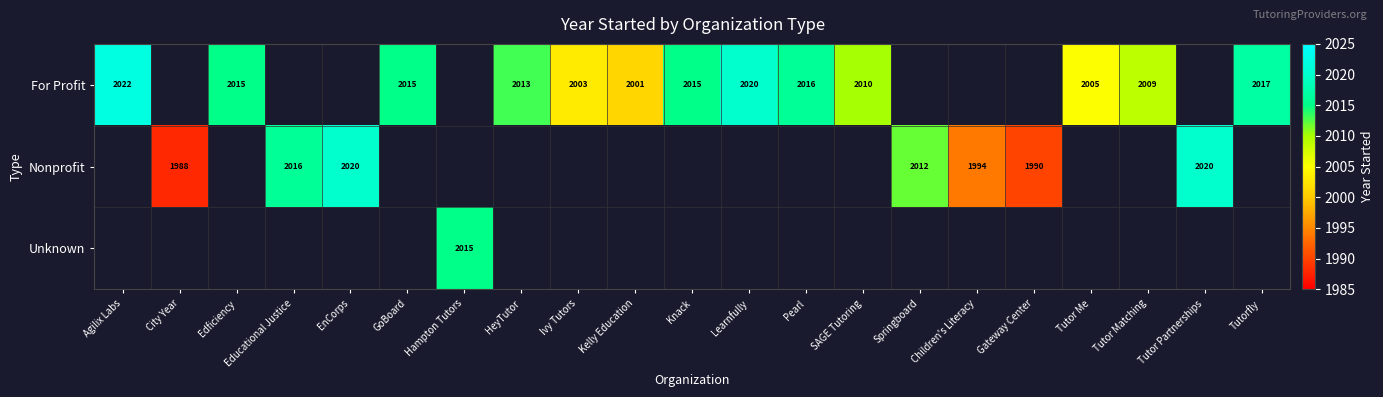

Is it true that For Profit equals 538 at Ivy Tutors?

False